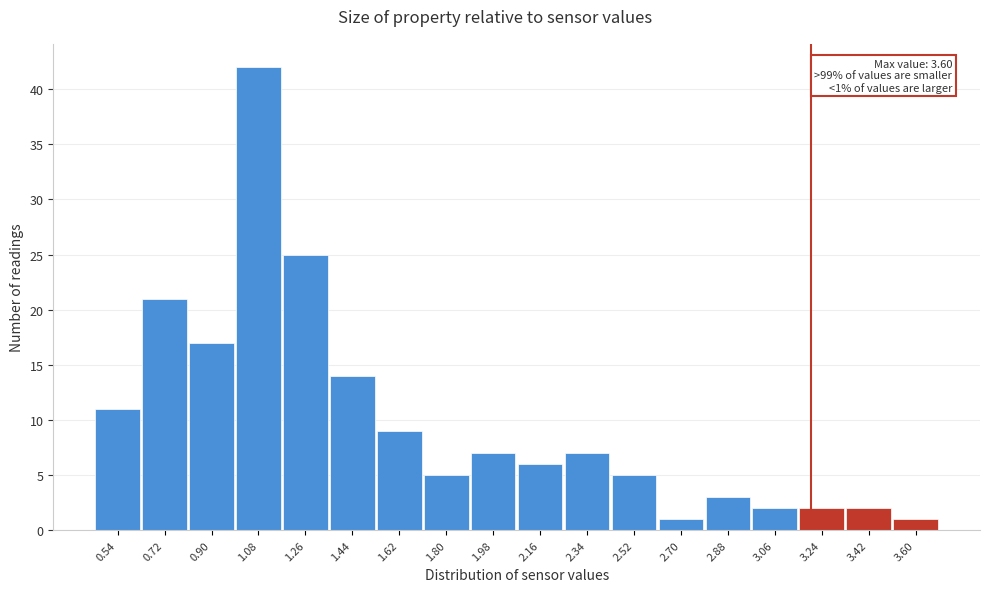

Which range on the x-axis has the tallest bar?

0.99 to 1.17